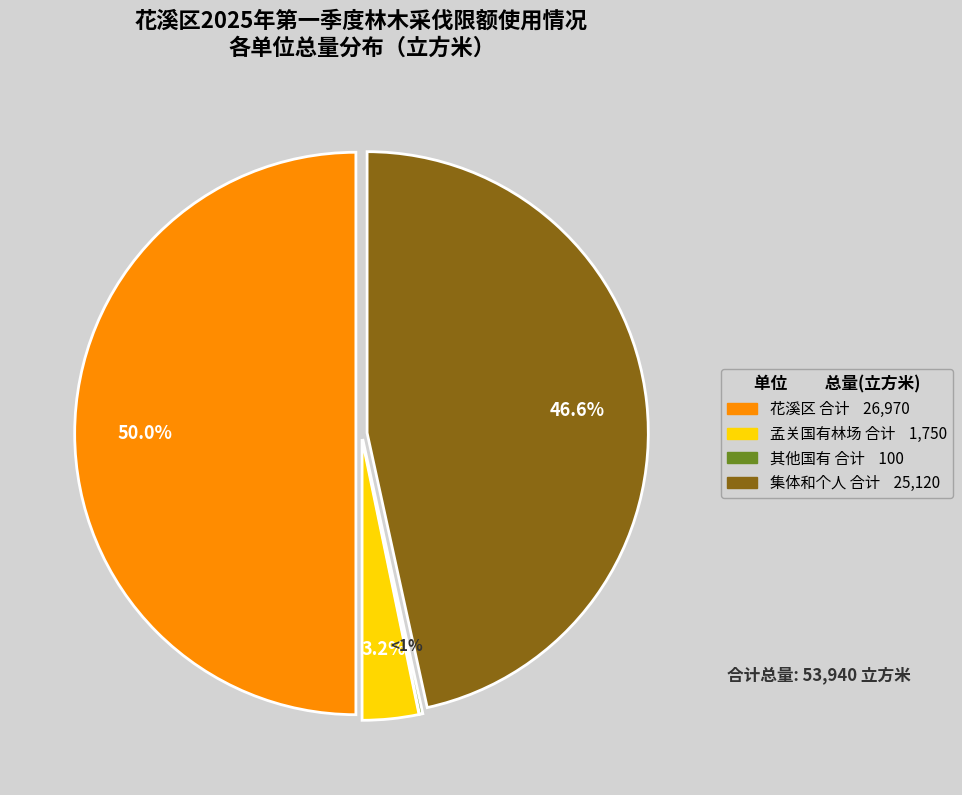

What percentage do 孟关国有林场 合计 and 集体和个人 合计 together represent?

49.8%